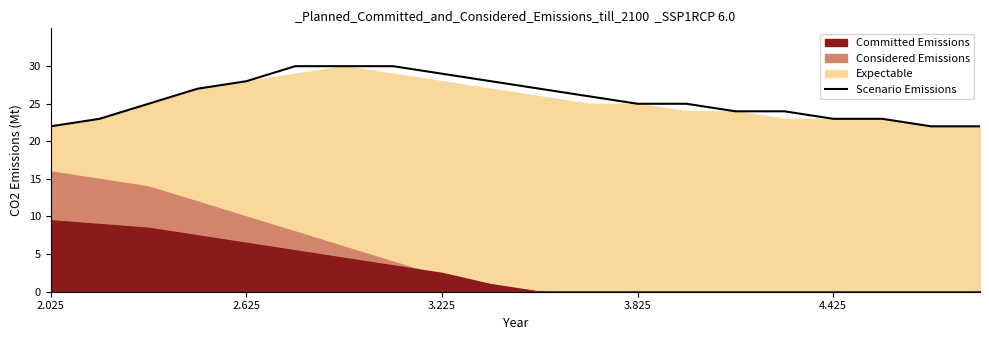

The Scenario Emissions series shows 6.4 at 2.625. True or false?

False